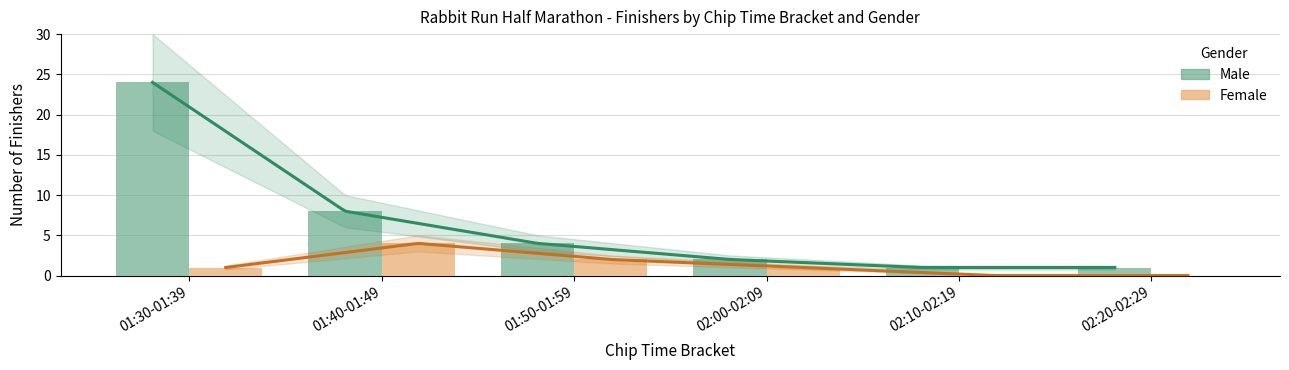

Which series changed the most between 02:00-02:09 and 02:10-02:19?

Male